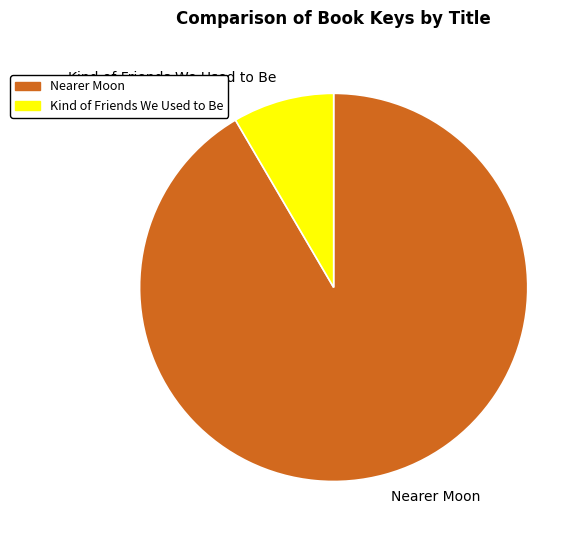

Count the number of slices in the pie.

2